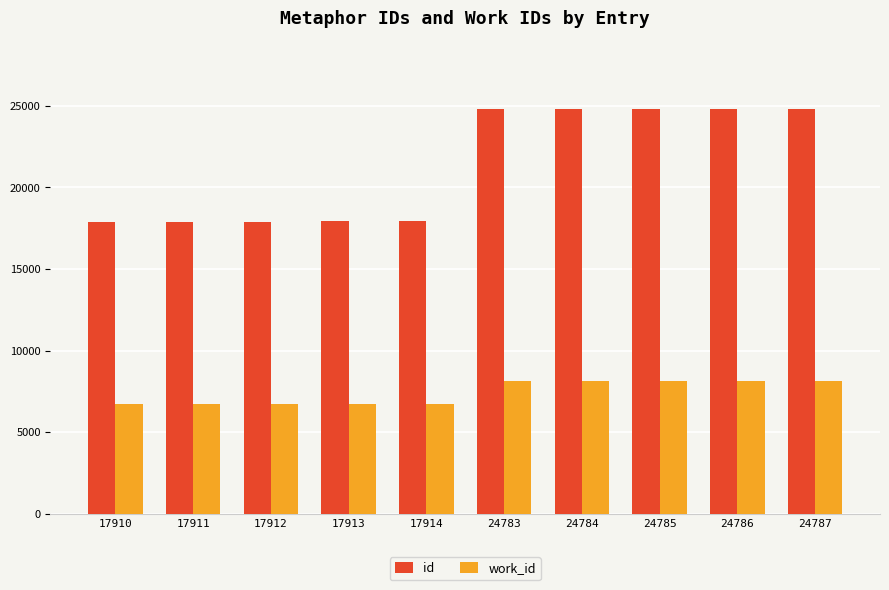

Which series has the largest total across all categories?

id